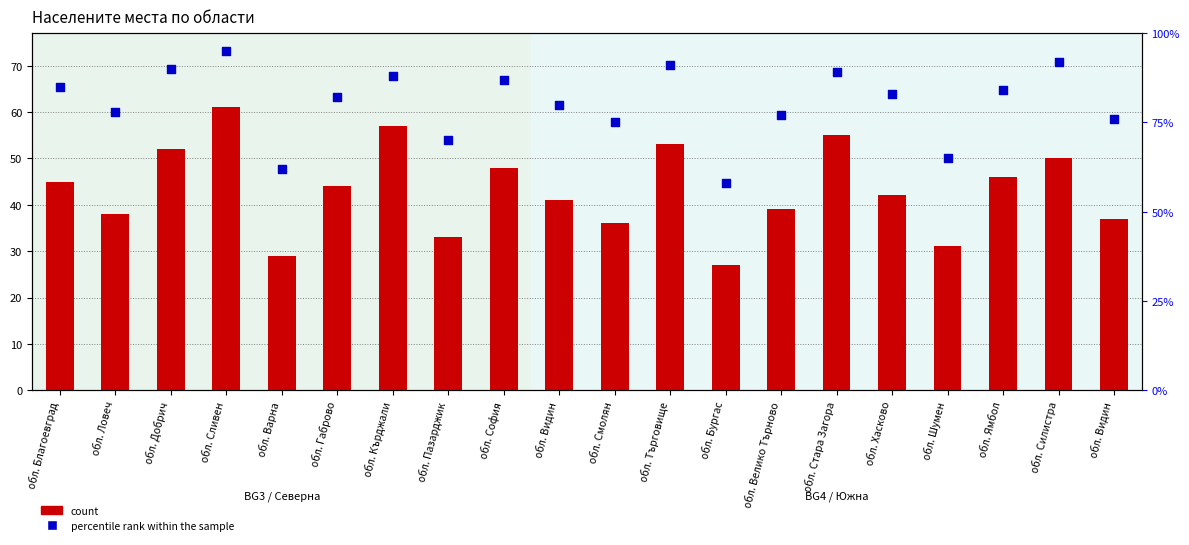

At which category is the sum across all series the highest?

обл. Сливен